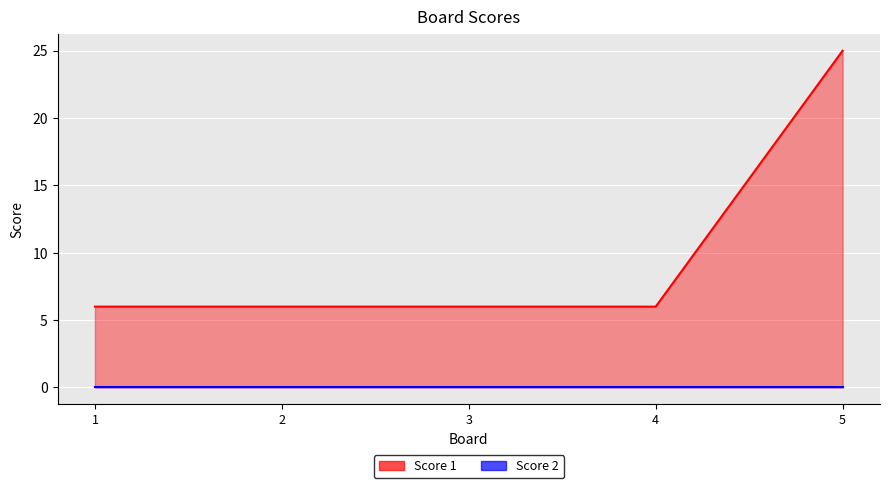

Rank the categories by value from highest to lowest.

5, 1, 2, 3, 4